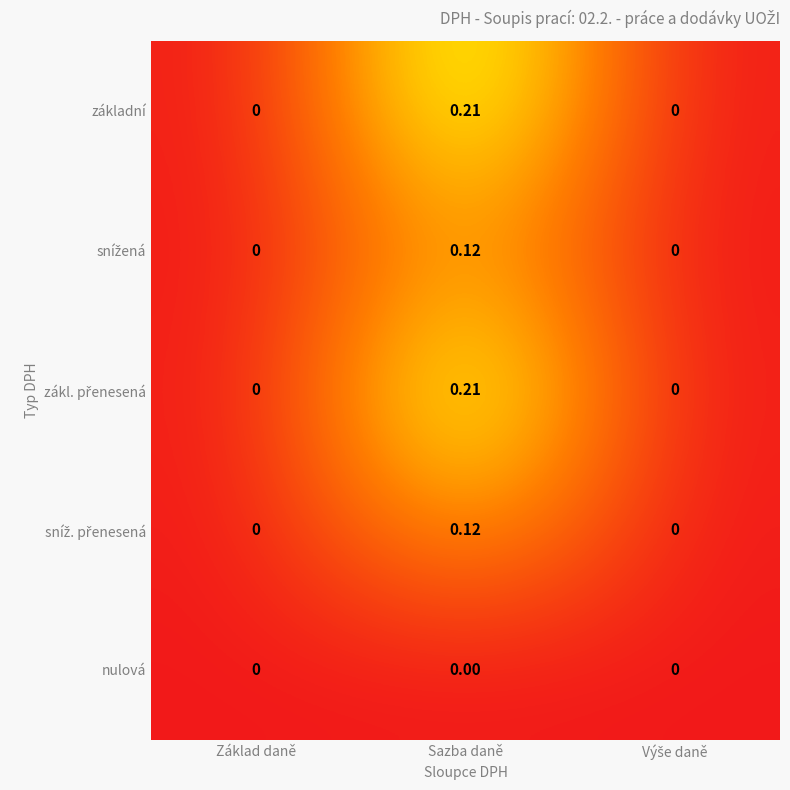

Which category has the highest value across all series?

Sazba daně